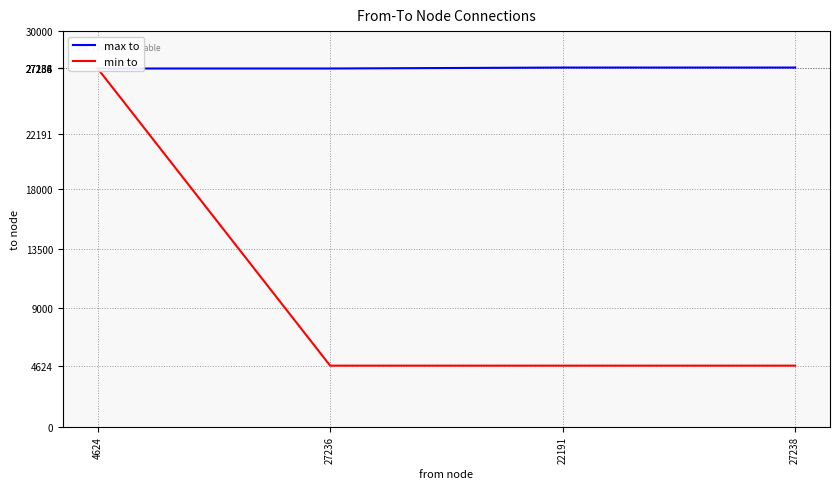

True or false: min to and max to cross at least once.

False